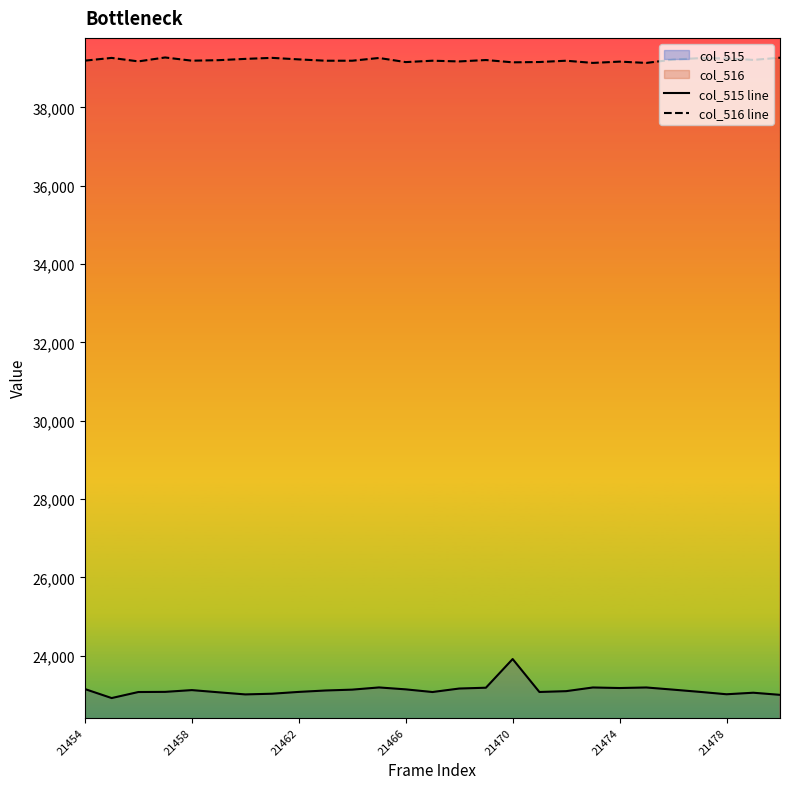

Rank the series by their average value, from highest to lowest.

col_516 line, col_515 line